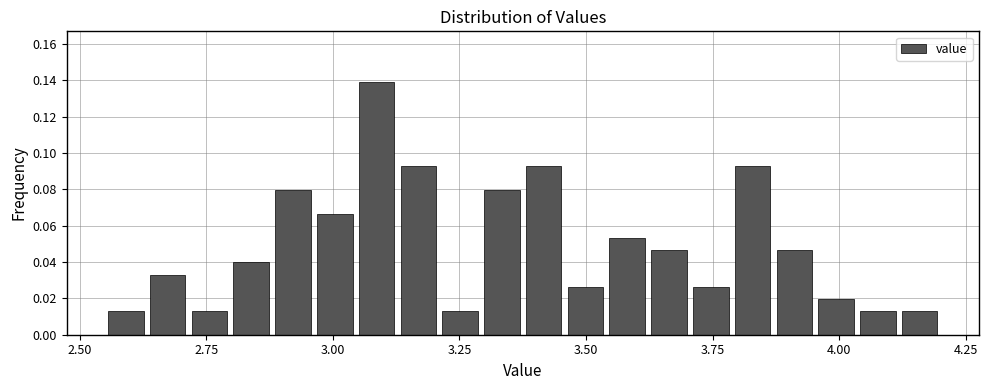

Read against the x-axis, roughly where is the centre of the tallest bar?

3.10